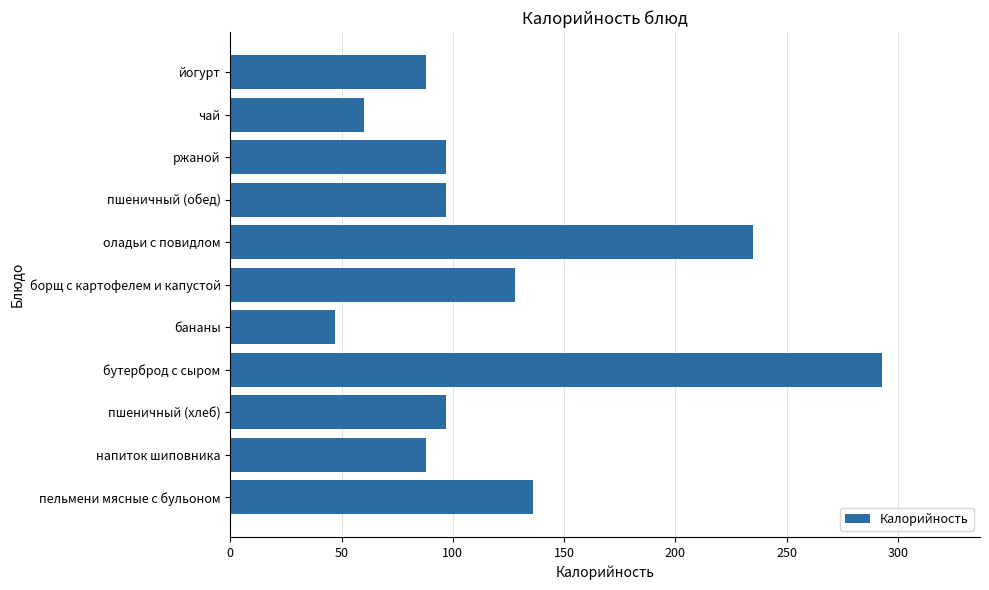

How many bars are there in total?

11